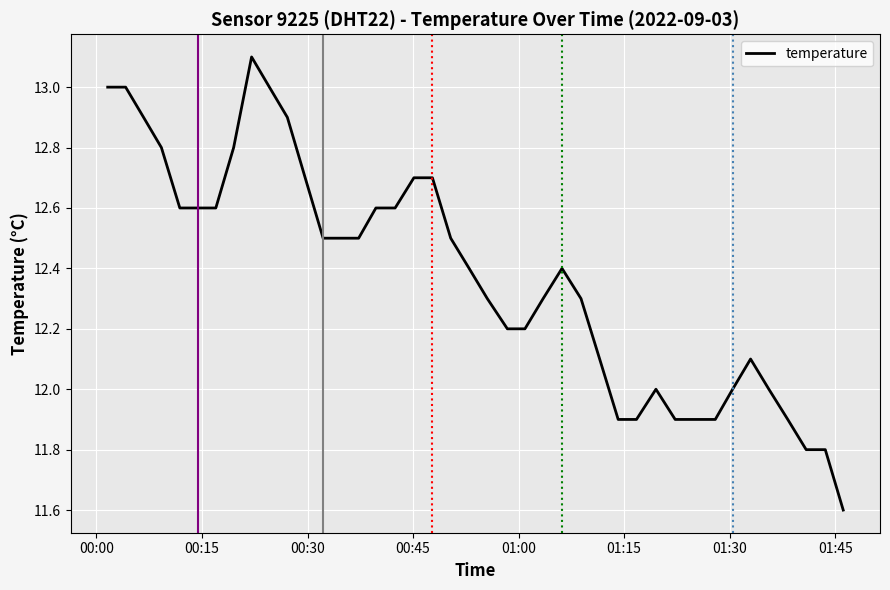

What is the smallest value displayed?

11.6